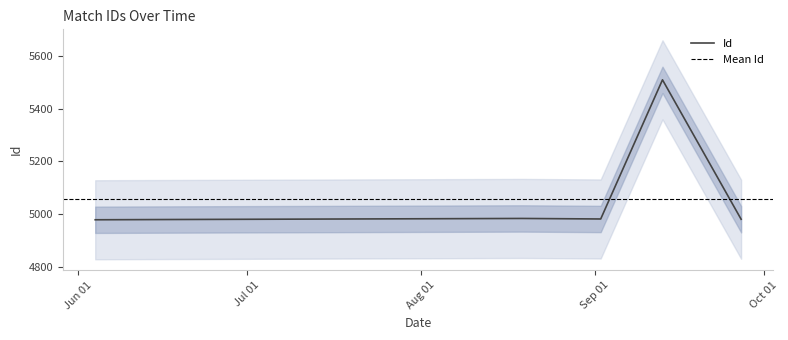

Rank the categories by value from highest to lowest.

2021-09-13, 2021-08-19, 2021-08-04, 2021-09-02, 2021-09-27, 2021-06-18, 2021-06-04